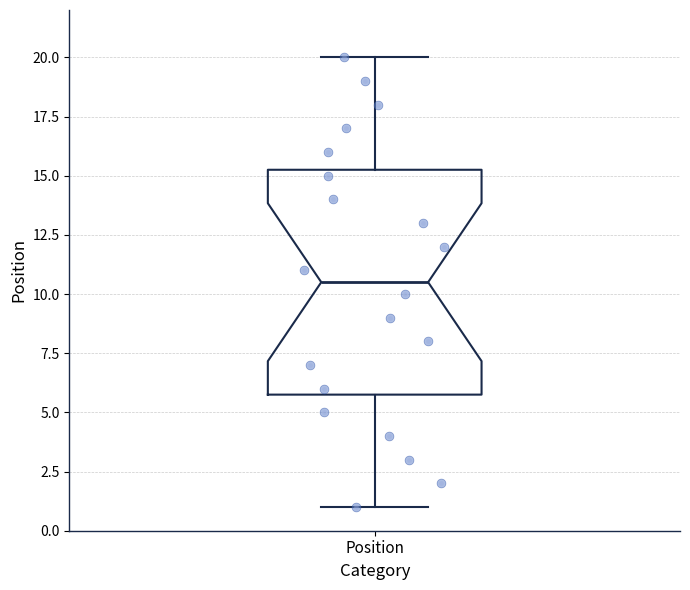

Transcribe this box plot: give where the median line is, the range the box spans, and where the two whiskers end, as read against the y-axis. The values are not printed on the chart, so give them approximately, as read against the axis.

median 10.5, box 6.0 to 15.5, whiskers 1.0 to 20.0